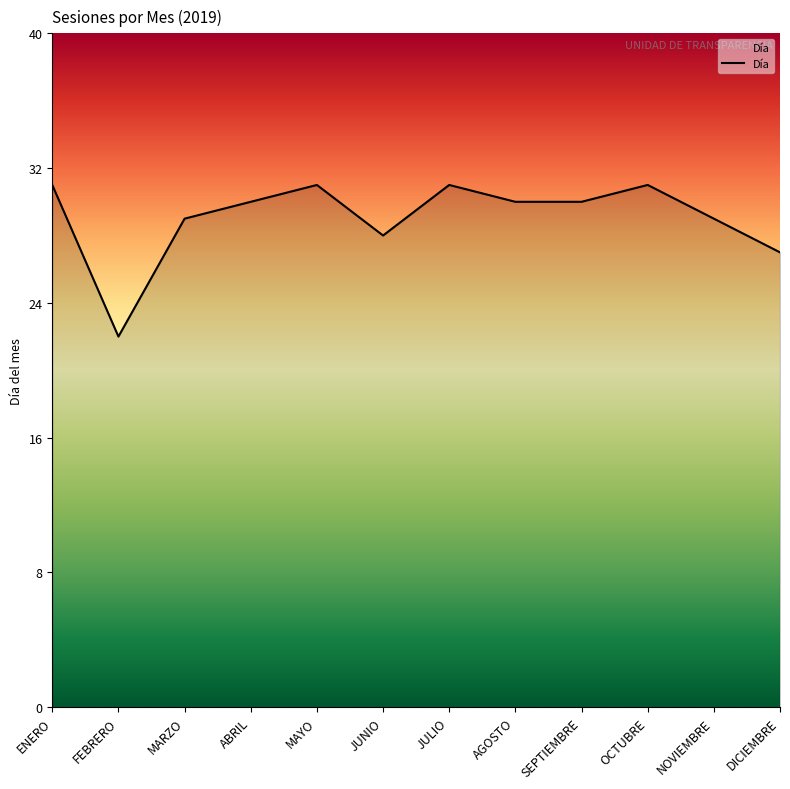

What is the sum of all values?

349